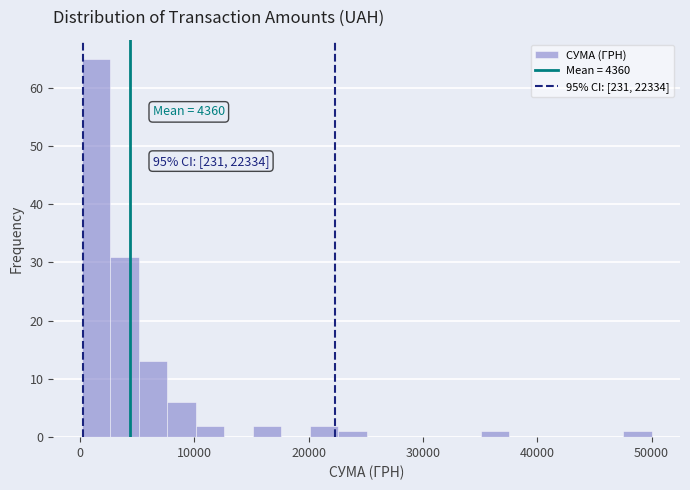

Around what value on the x-axis is the tallest bar? Give the approximate position of its centre, as read against the axis.

1000